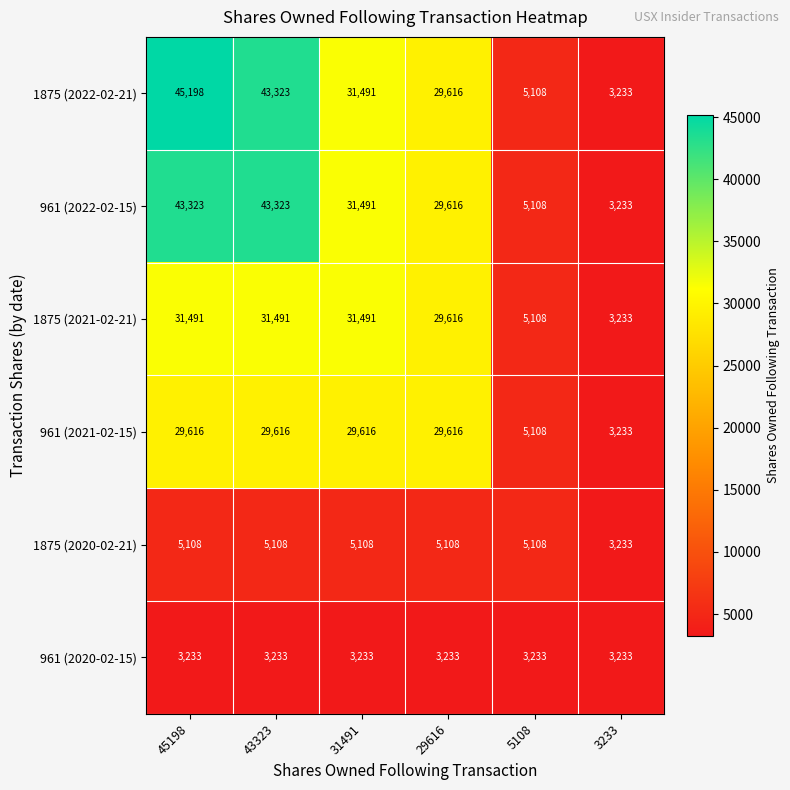

The value of 1875 (2020-02-21) at 29616 is 5108. True or false?

True